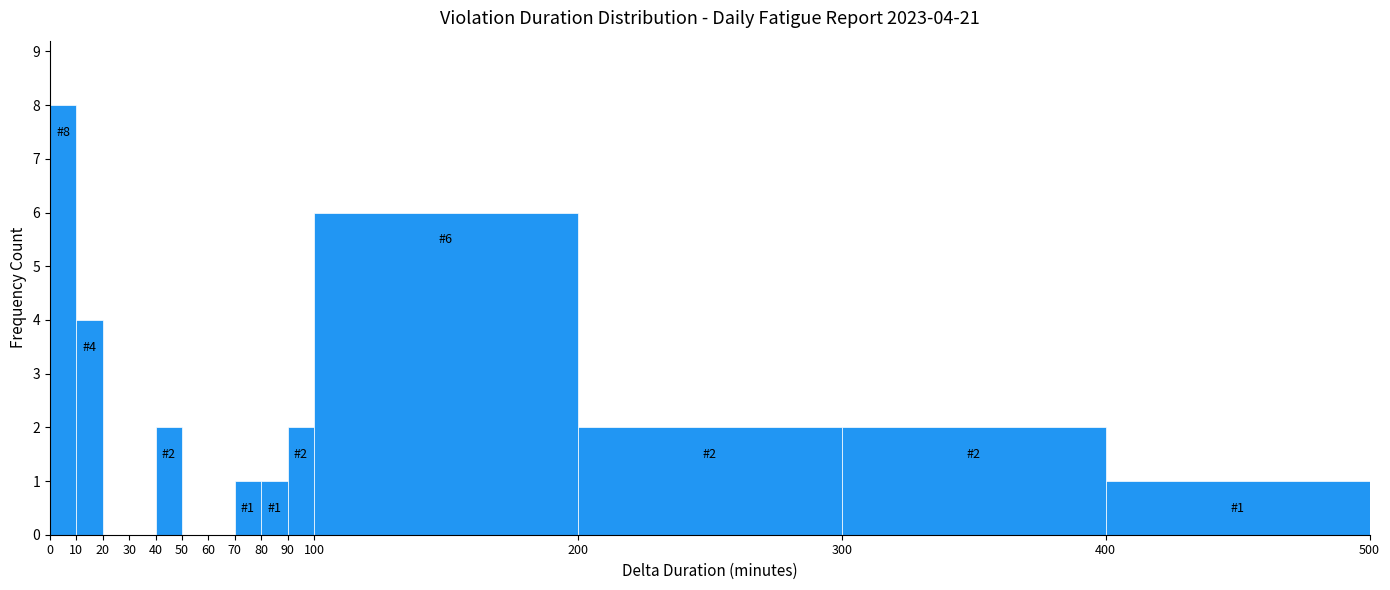

Which range on the x-axis has the tallest bar?

0 to 10